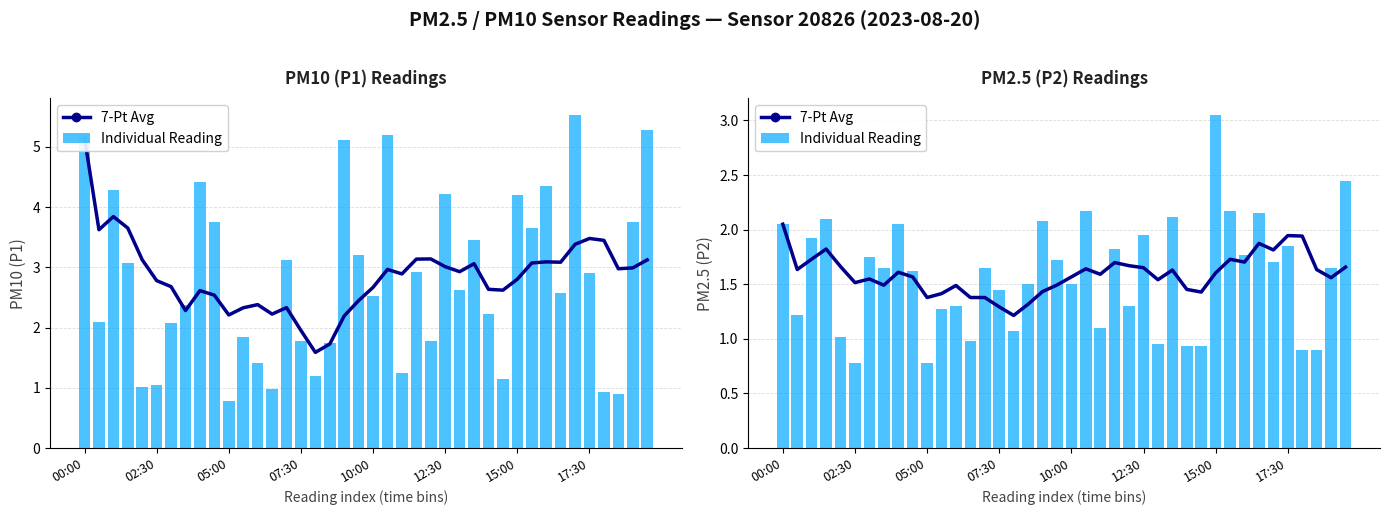

Is the value of 7-Pt Avg at 37 greater than the value of Individual Reading at 34?

No